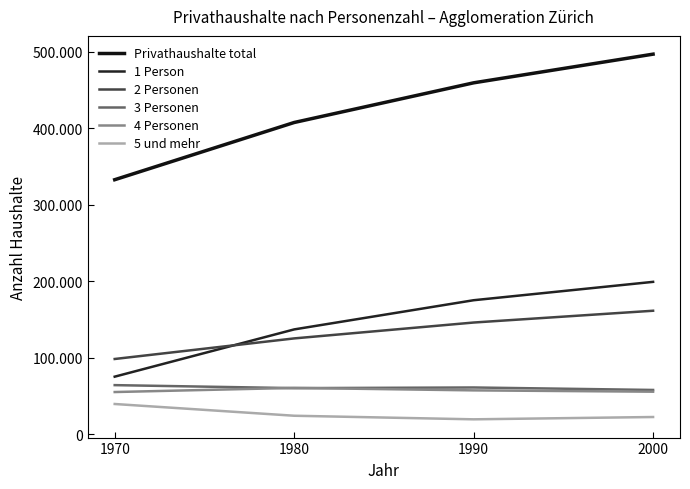

What is the difference between the maximum and minimum values in the 1 Person series?

123997